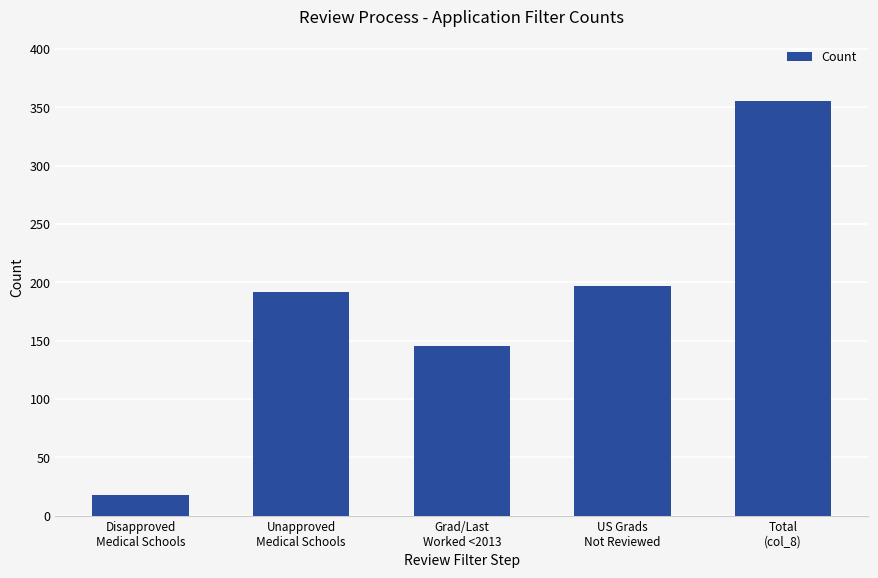

Rank the categories by value from highest to lowest.

Total
(col_8), US Grads
Not Reviewed, Unapproved
Medical Schools, Grad/Last
Worked <2013, Disapproved
Medical Schools